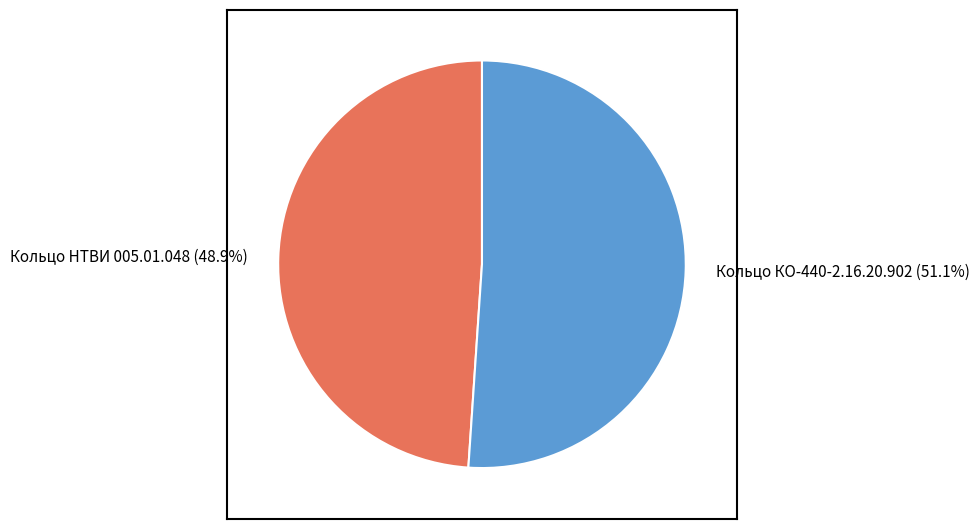

To the nearest percent, what is the difference between the Кольцо НТВИ 005.01.048 and Кольцо КО-440-2.16.20.902 slice percentages?

2%